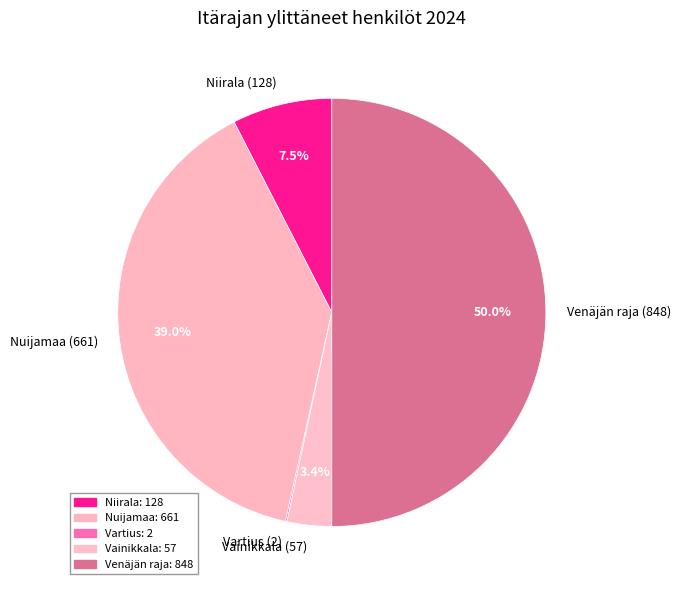

Combined, do Vainikkala and Niirala account for over 50%?

No